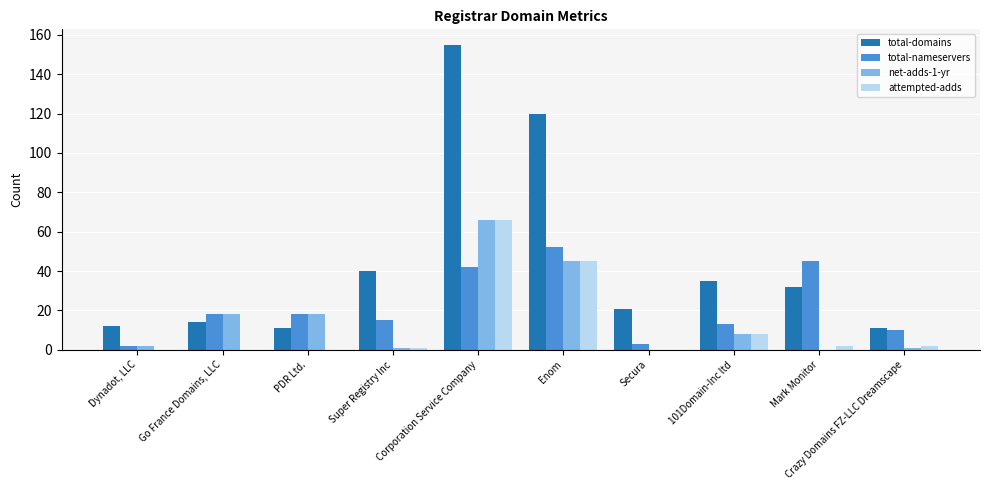

Is it true that attempted-adds equals 66 at Enom?

False